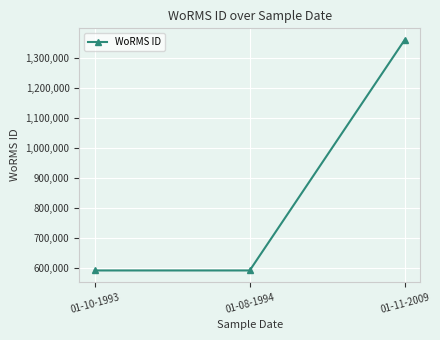

What is the value of the 2nd point from the left?

590432